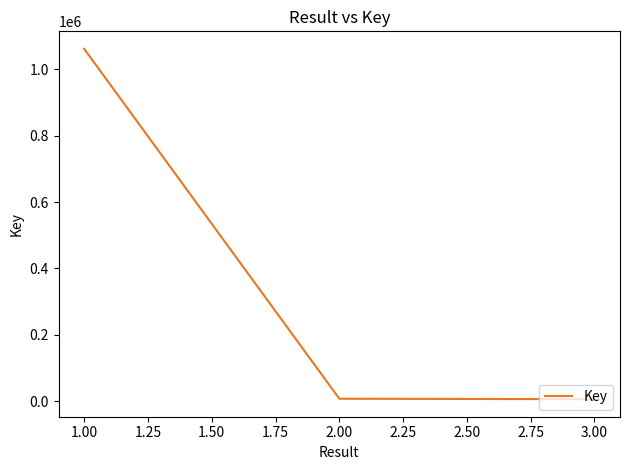

Does the chart display data point markers on the line(s)?

No